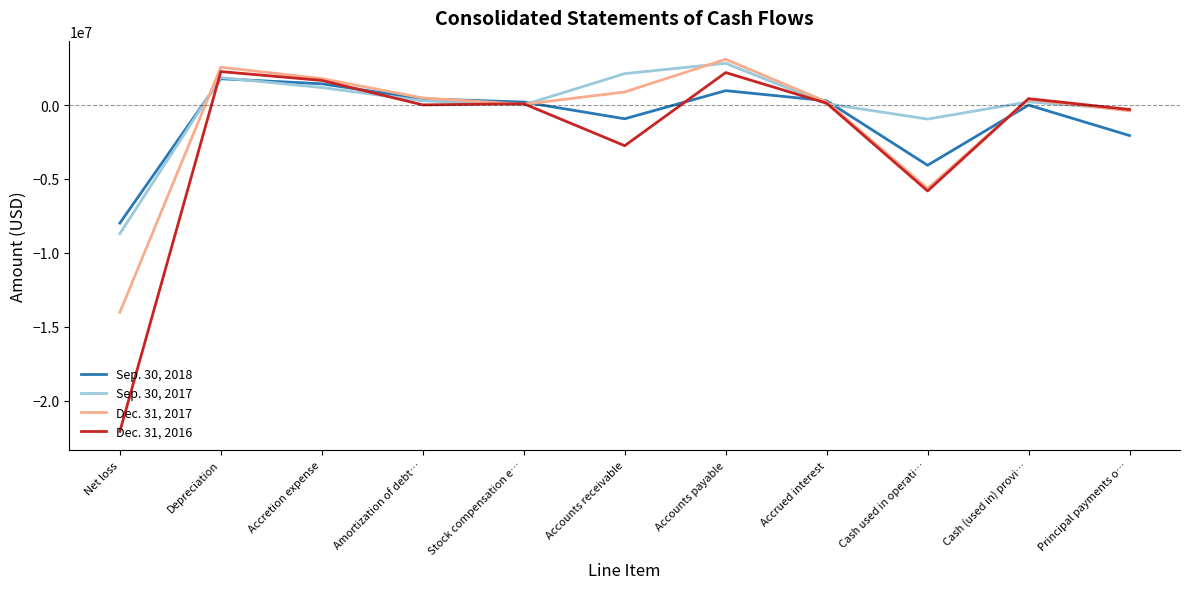

At which label does Dec. 31, 2017 reach its minimum?

Net loss